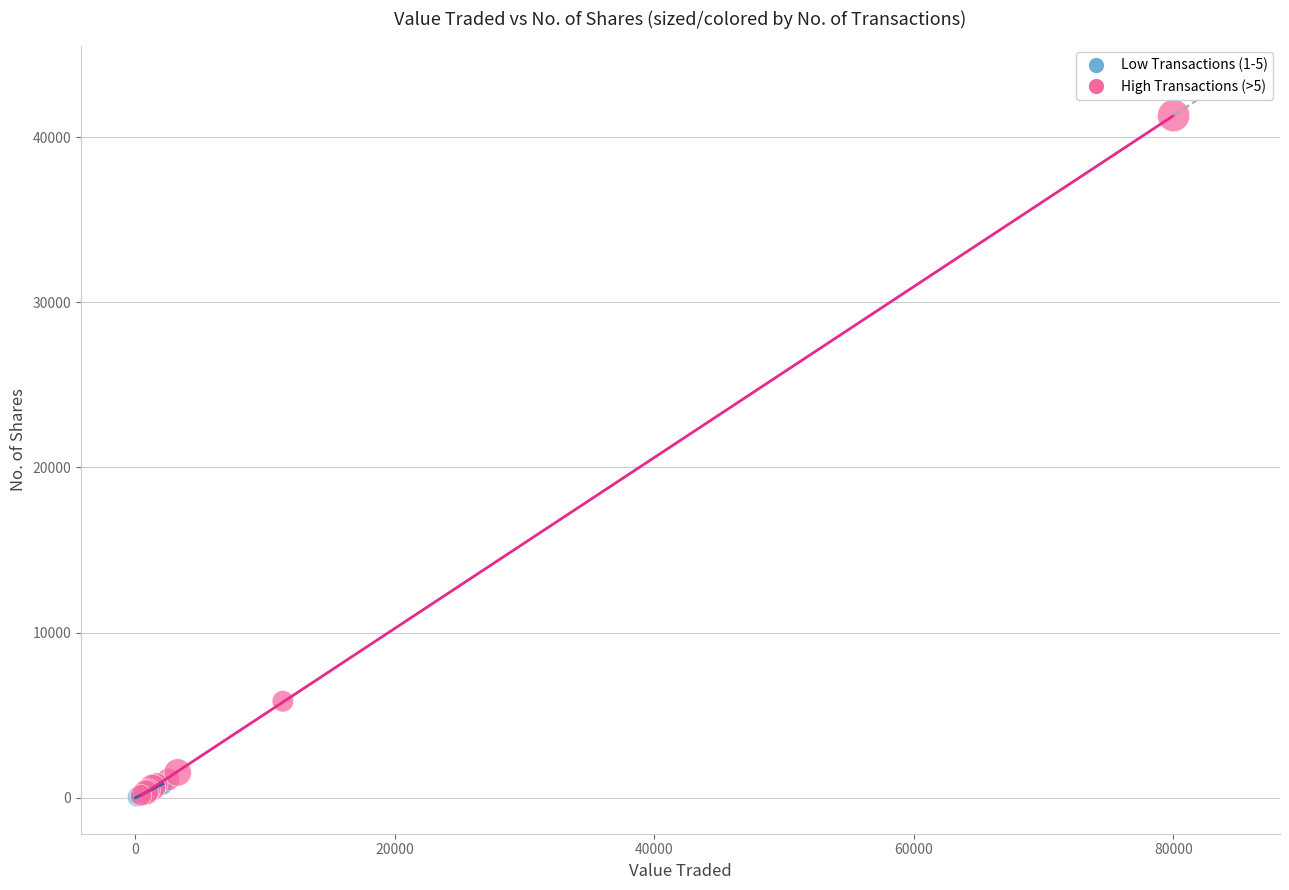

Which series reaches the maximum Y coordinate?

High Transactions (>5)